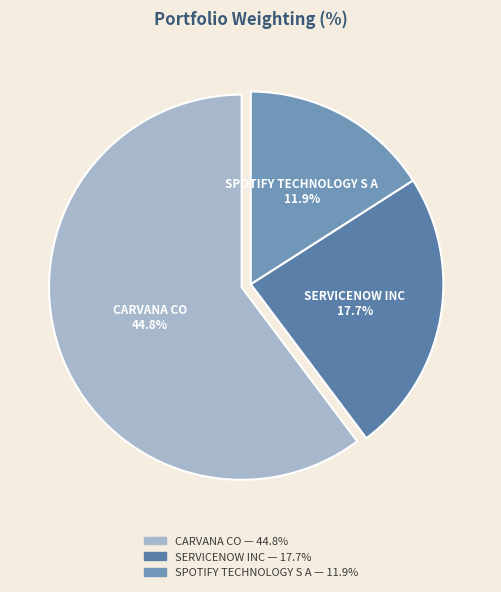

Is it true that CARVANA CO is 60% of the pie?

True